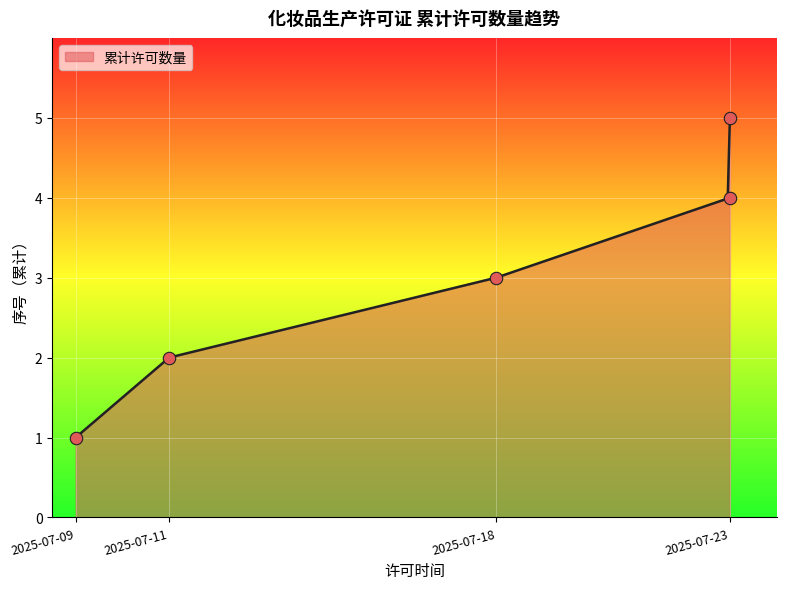

Which has a higher value, 2025-07-11 or 2025-07-23?

2025-07-23